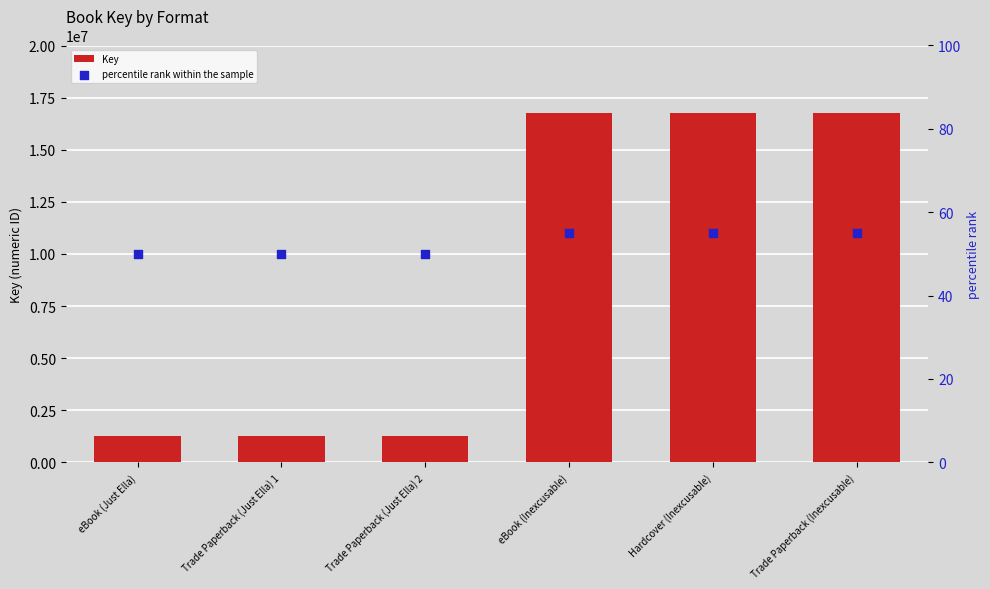

At which category is the sum across all series the highest?

eBook (Inexcusable)